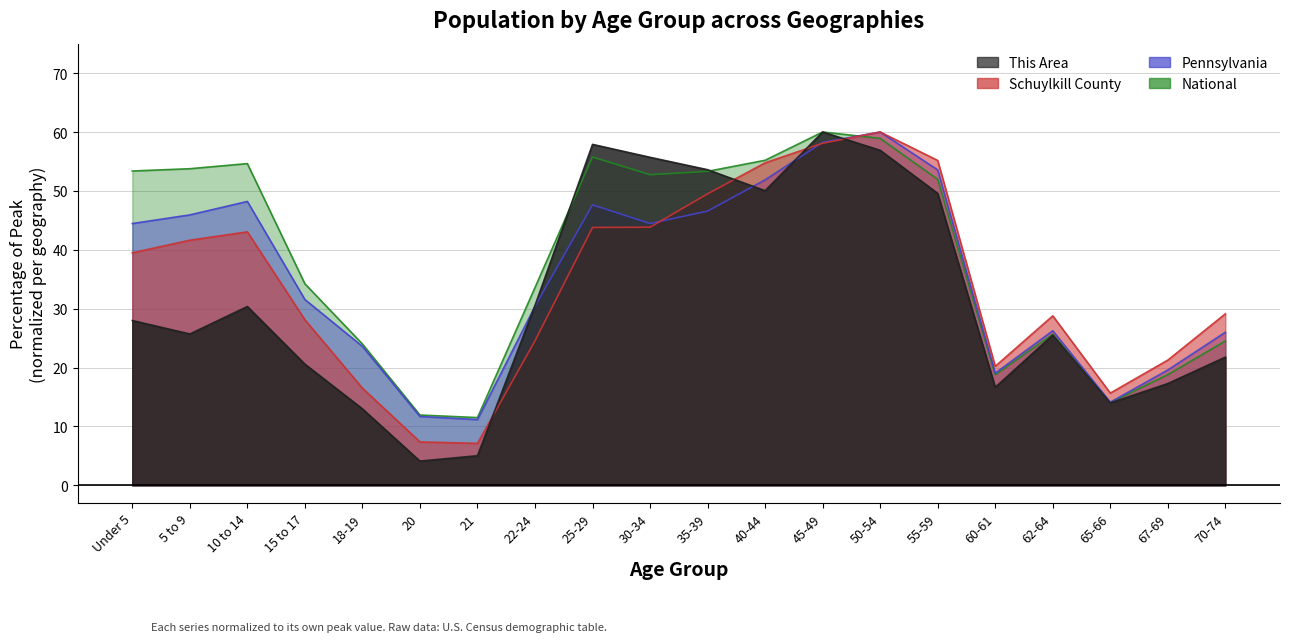

How many times do National and Pennsylvania cross each other?

1